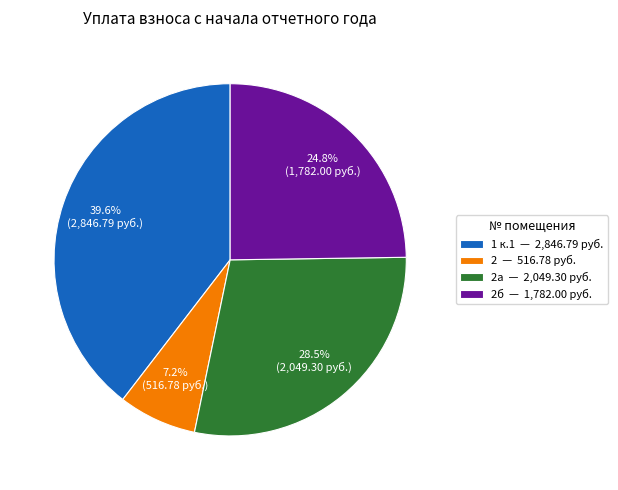

Is there a majority slice in this chart?

No